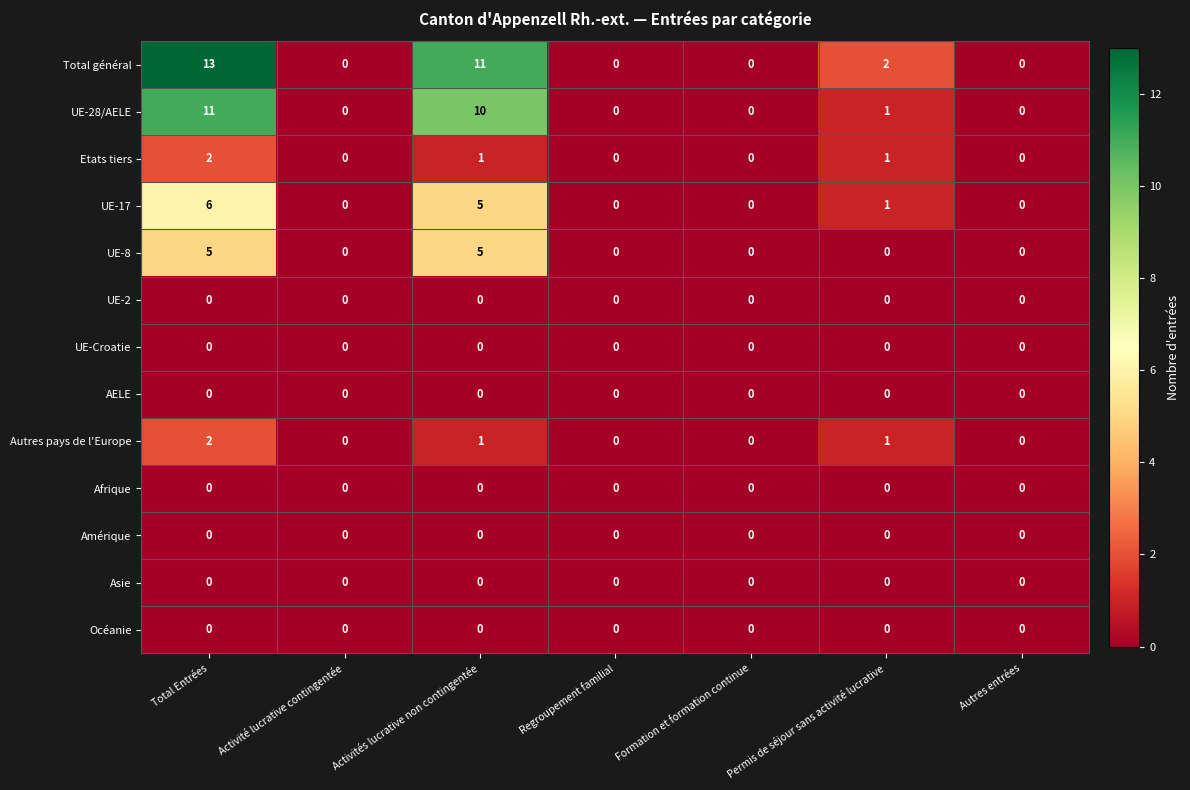

The value of Autres pays de l'Europe at Activité lucrative contingentée is 0. True or false?

True